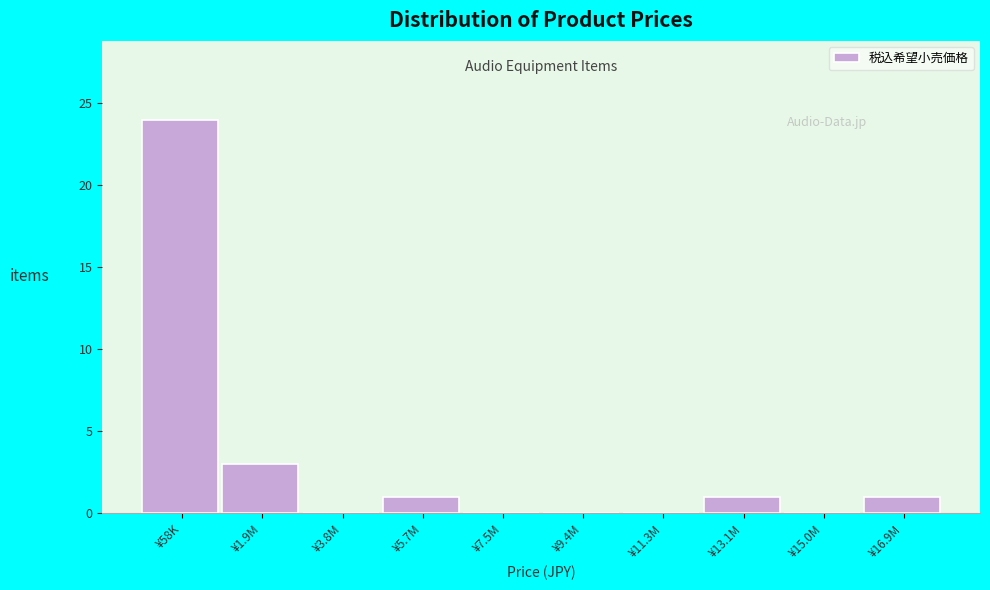

Reading left to right, extract all data points from this chart.

¥58K=24	¥1.9M=3	¥3.8M=0	¥5.7M=1	¥7.5M=0	¥9.4M=0	¥11.3M=0	¥13.1M=1	¥15.0M=0	¥16.9M=1